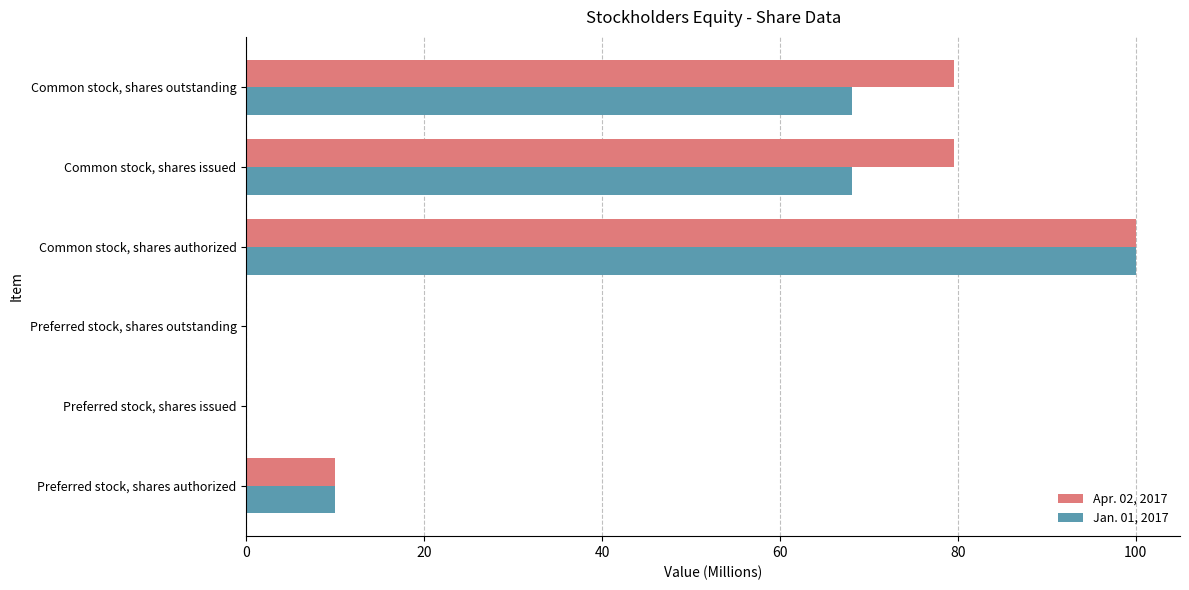

Which category has the highest value in the Apr. 02, 2017 series?

Common stock, shares authorized